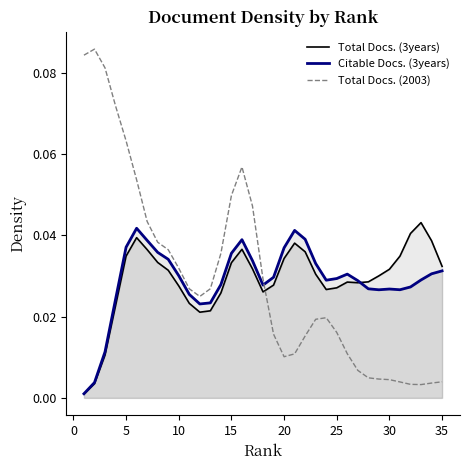

Which series ends up on top after the final intersection of Total Docs. (3years) and Total Docs. (2003)?

Total Docs. (3years)